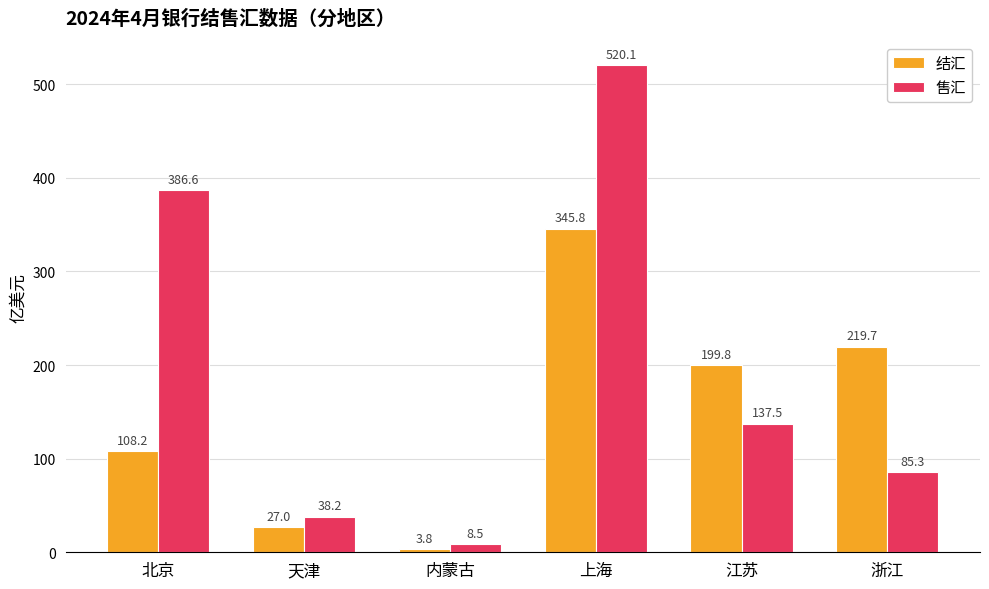

Reading right to left, list all the values displayed in this chart.

结汇: 浙江=219.7	江苏=199.8	上海=345.8	内蒙古=3.8	天津=27.0	北京=108.2
售汇: 浙江=85.3	江苏=137.5	上海=520.1	内蒙古=8.5	天津=38.2	北京=386.6